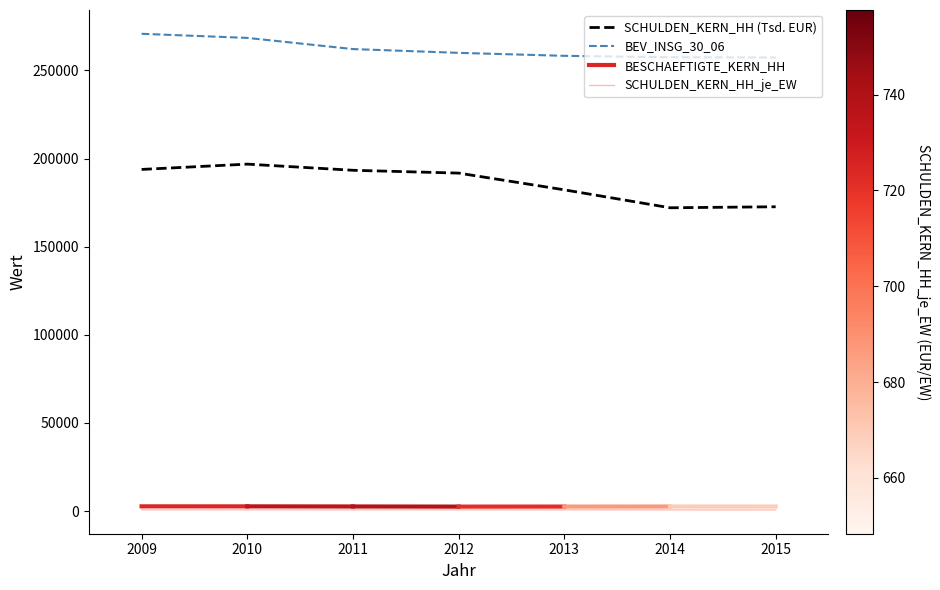

True or false: BEV_INSG_30_06 has more than 1 points higher than both neighbors.

False